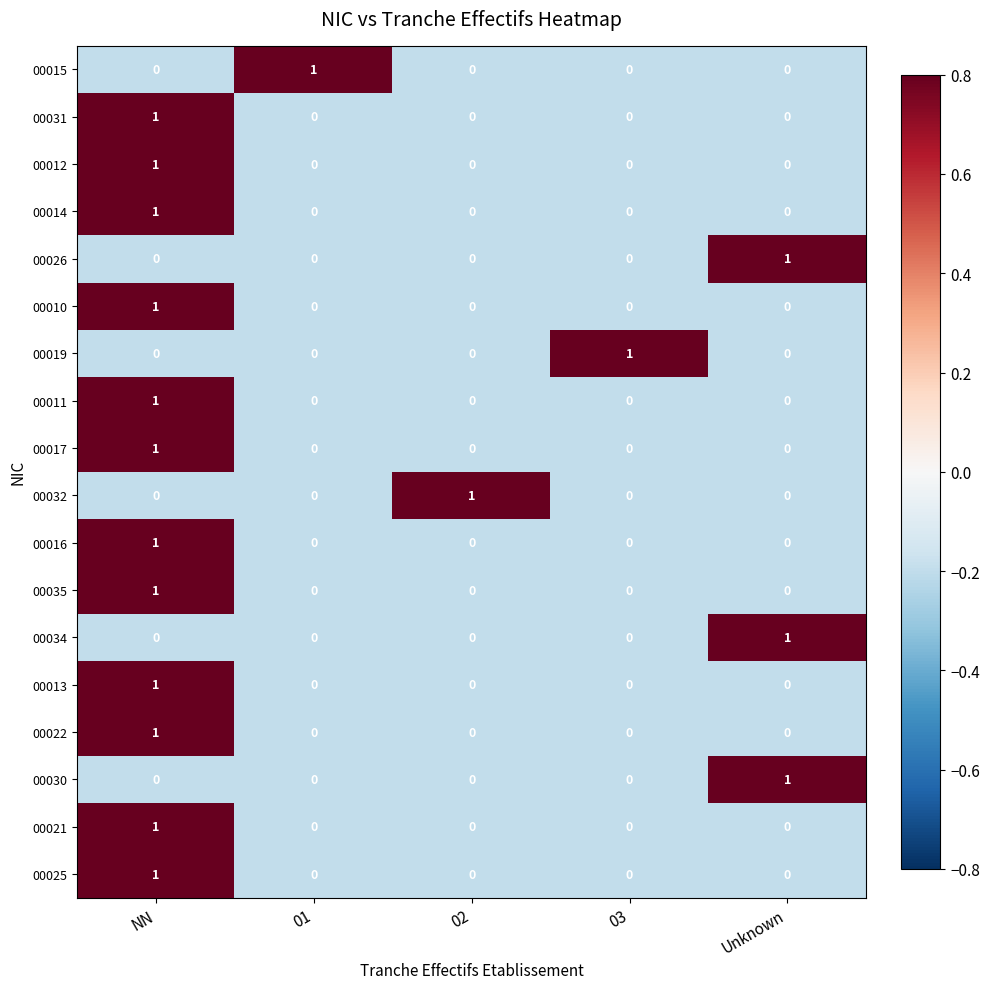

How many 00032 values are between 0 and 1?

5